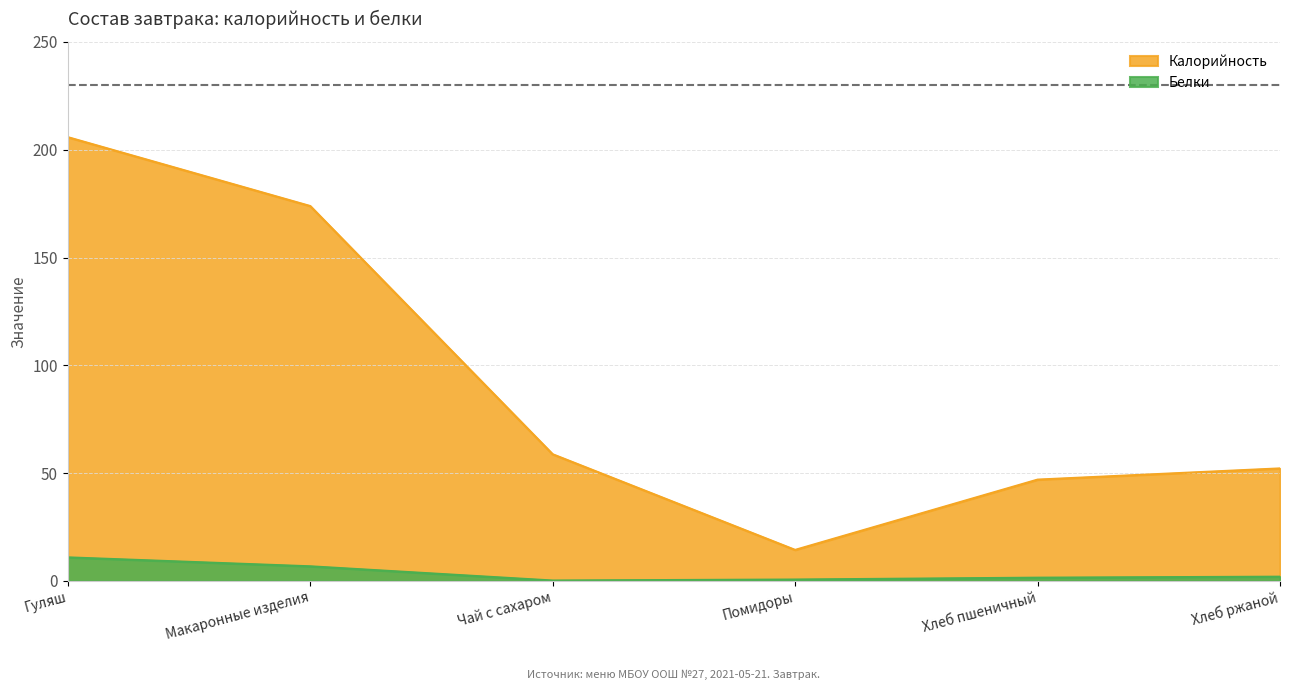

Rank the categories by Белки value from highest to lowest.

Гуляш, Макаронные изделия, Хлеб ржаной, Хлеб пшеничный, Помидоры, Чай с сахаром